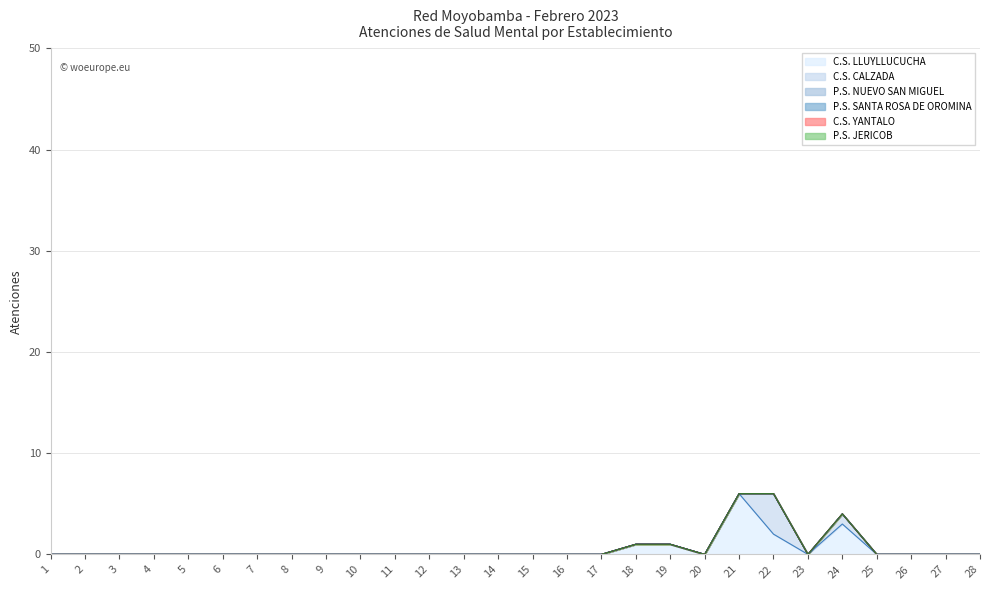

What is the difference between the C.S. LLUYLLUCUCHA values at 15 and 19?

1